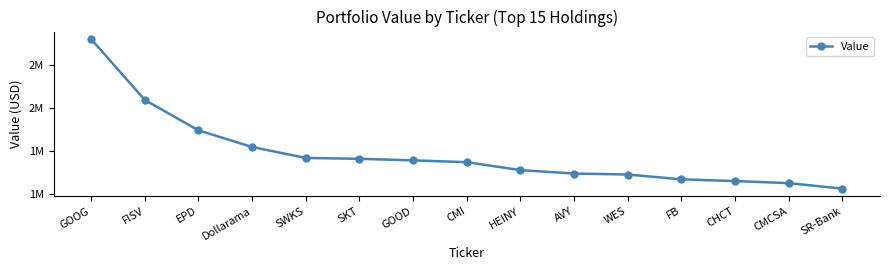

What is the maximum value shown in the chart?

2801000